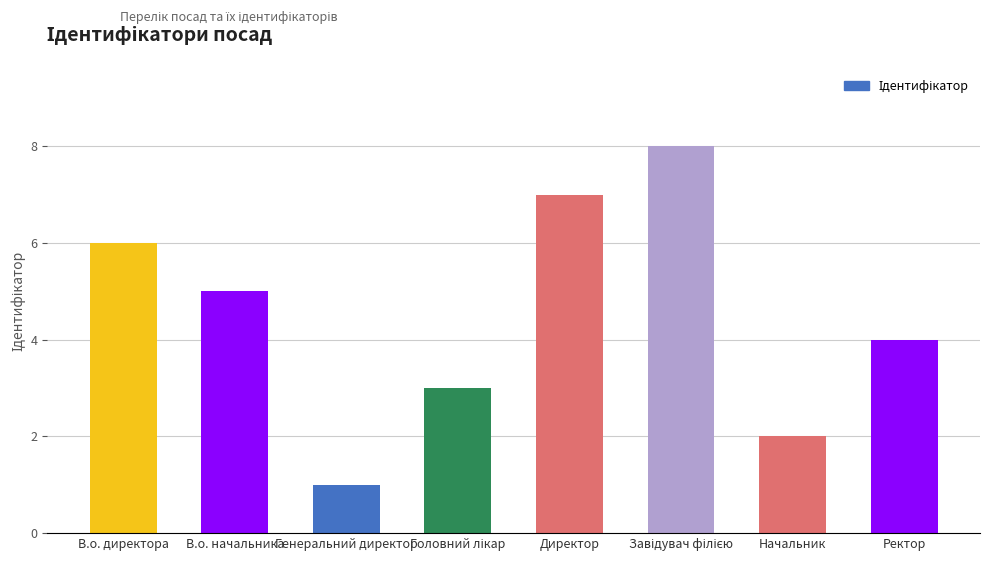

What is the sum of all values?

36